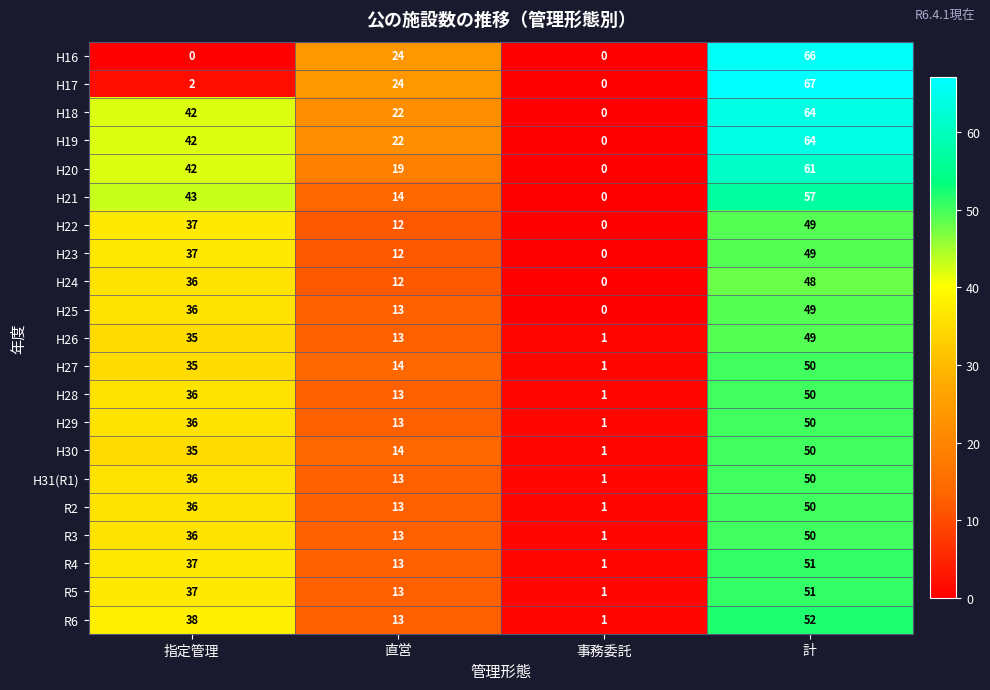

Read the R2 value at 指定管理.

36